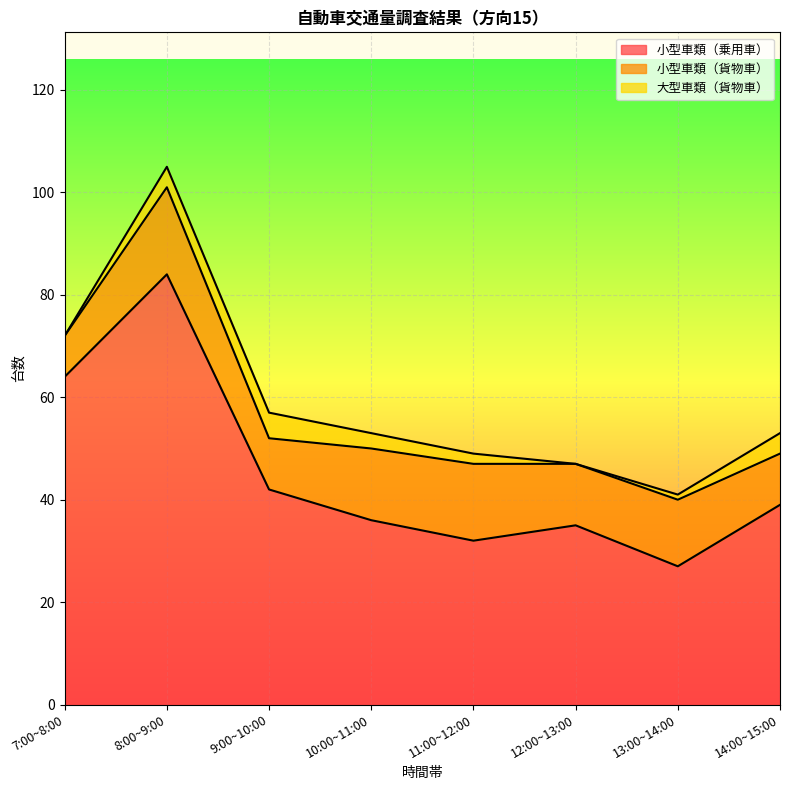

True or false: 小型車類（乗用車） and 小型車類（貨物車） intersect in this chart.

False